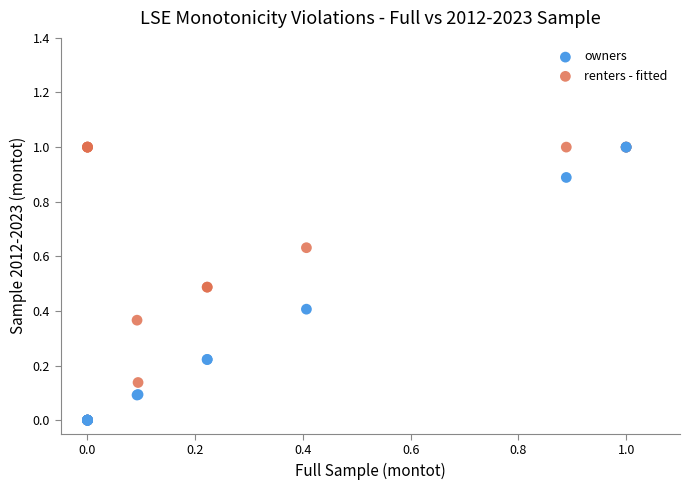

What are all the series names shown in the legend?

owners, renters - fitted